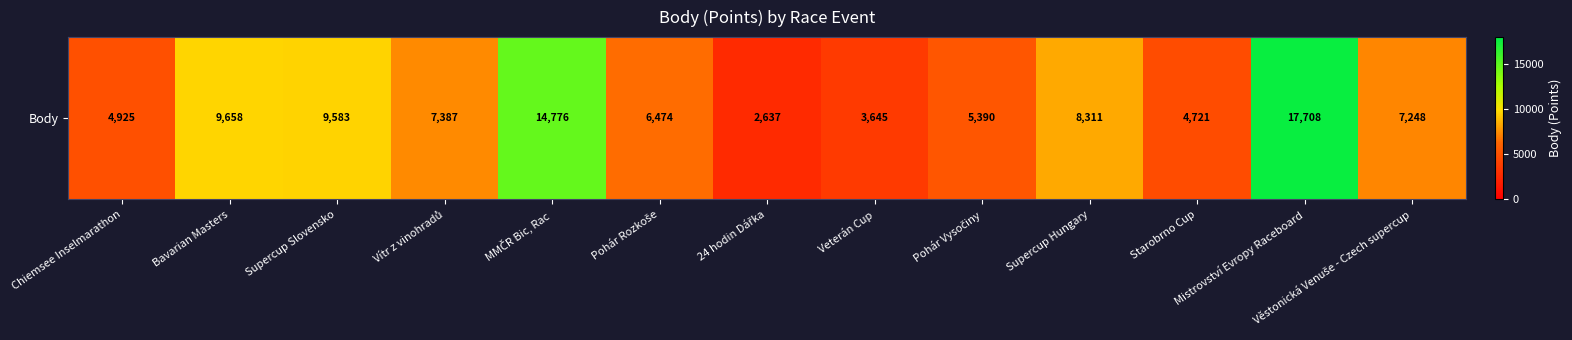

Reading left to right, what are all the values shown in this chart?

Chiemsee Inselmarathon=4925	Bavarian Masters=9658	Supercup Slovensko=9583	Vítr z vinohradů=7387	MMČR Bic, Rac=14776	Pohár Rozkoše=6474	24 hodin Dářka=2637	Veterán Cup=3645	Pohár Vysočiny=5390	Supercup Hungary=8311	Starobrno Cup=4721	Mistrovství Evropy Raceboard=17708	Věstonická Venuše - Czech supercup=7248